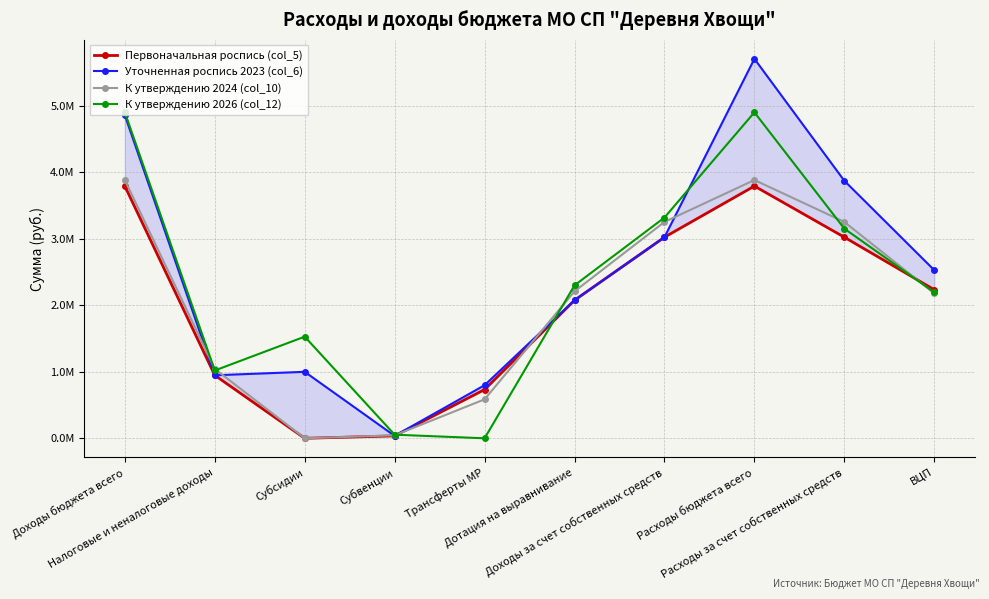

What position from the right is Доходы за счет собственных средств?

4